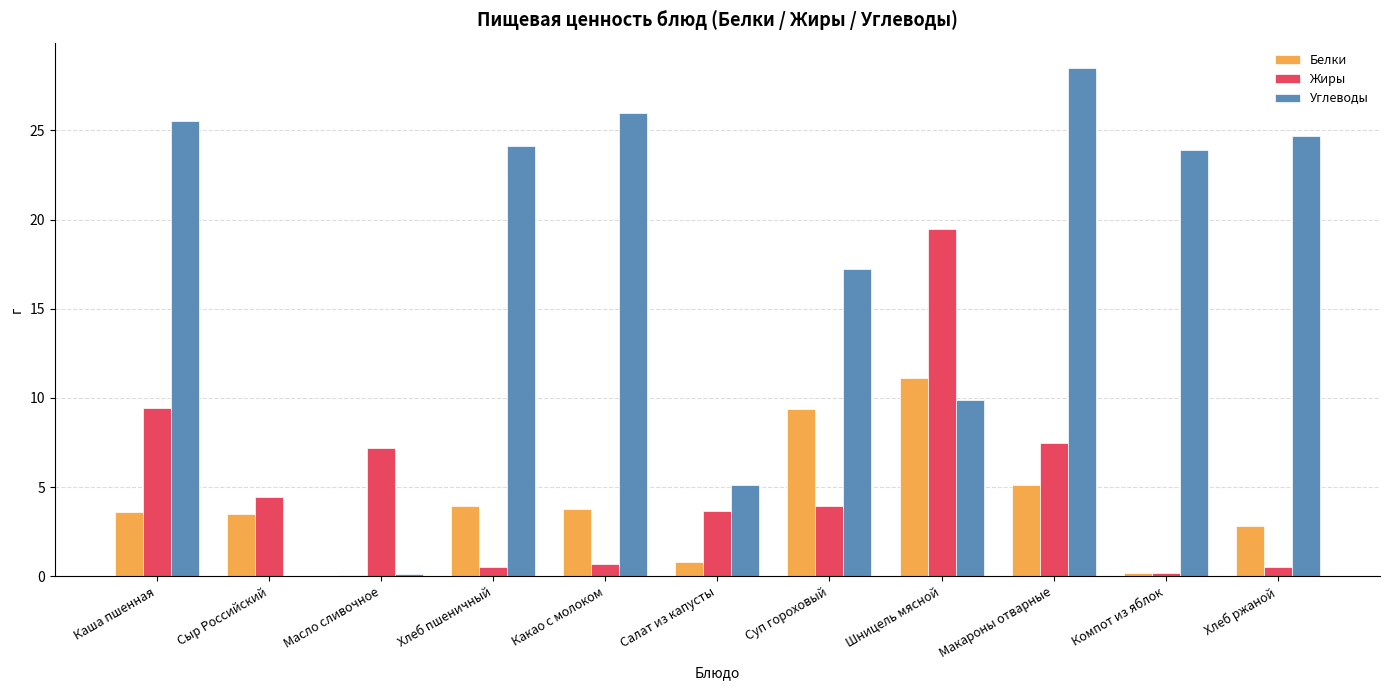

Are the bars horizontal?

No